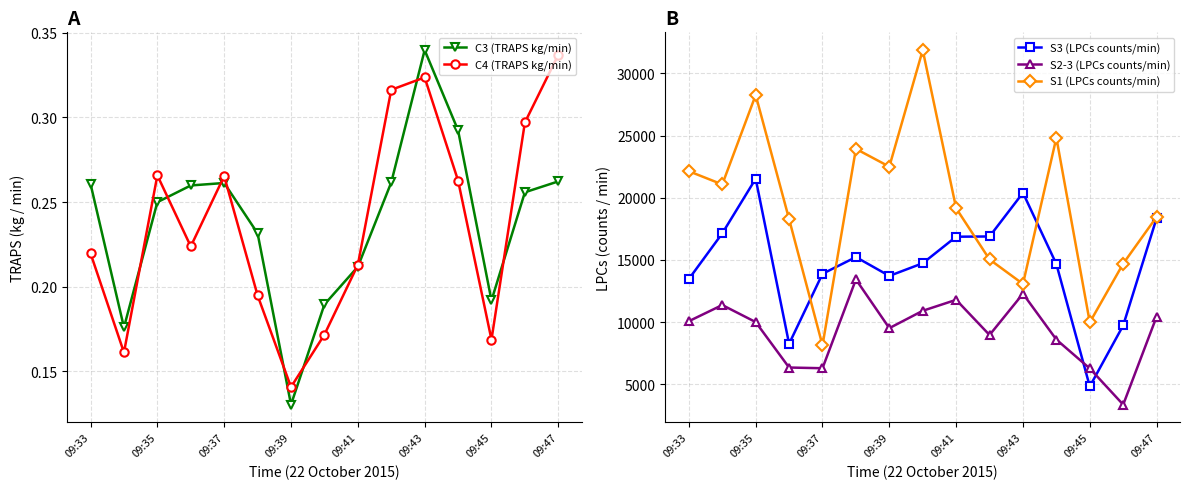

How many series are shown in this chart?

5